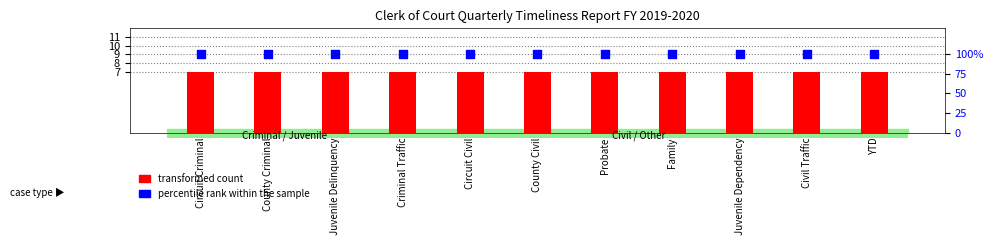

Which series has the largest Y range (max minus min)?

transformed count